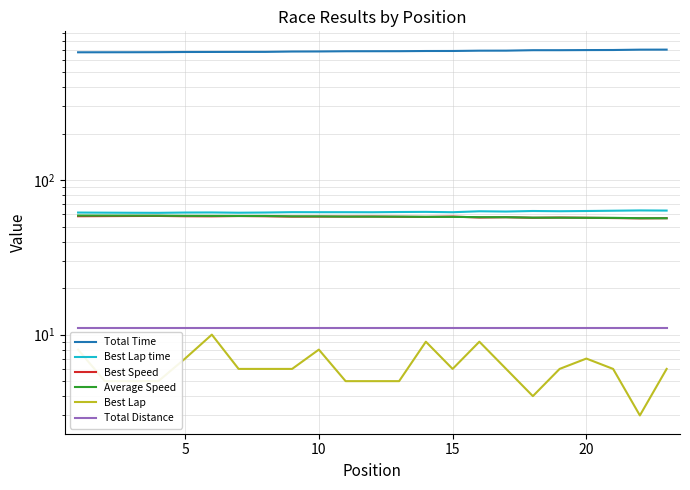

Count the number of categories in the chart.

23